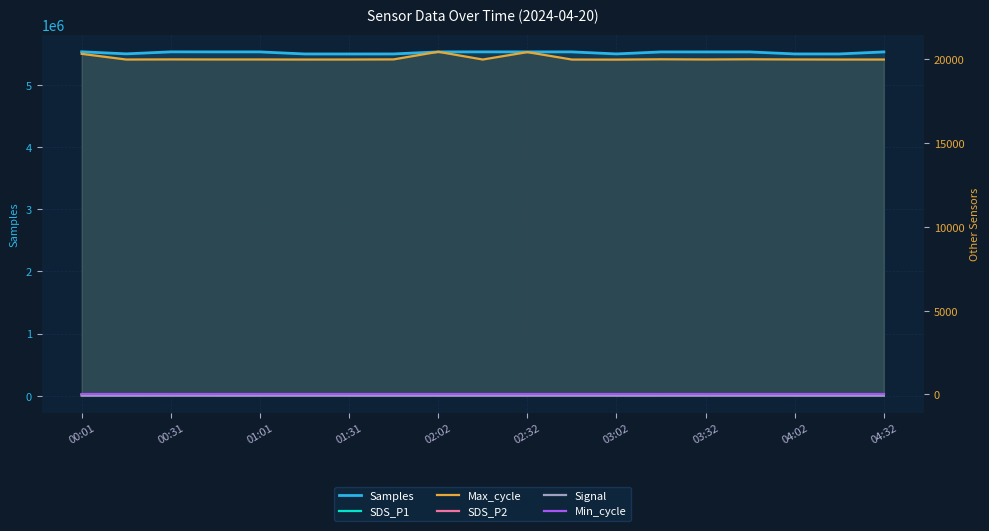

Where is Max_cycle nearest to the value 20222?

00:01